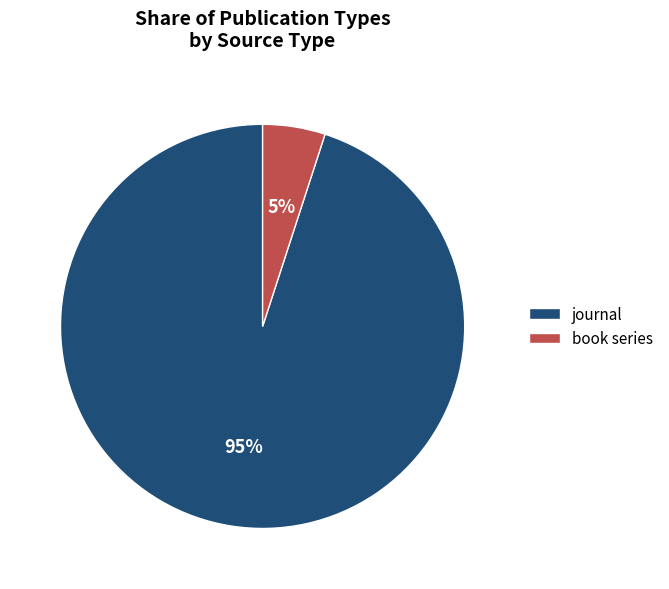

Is there a majority slice in this chart?

Yes